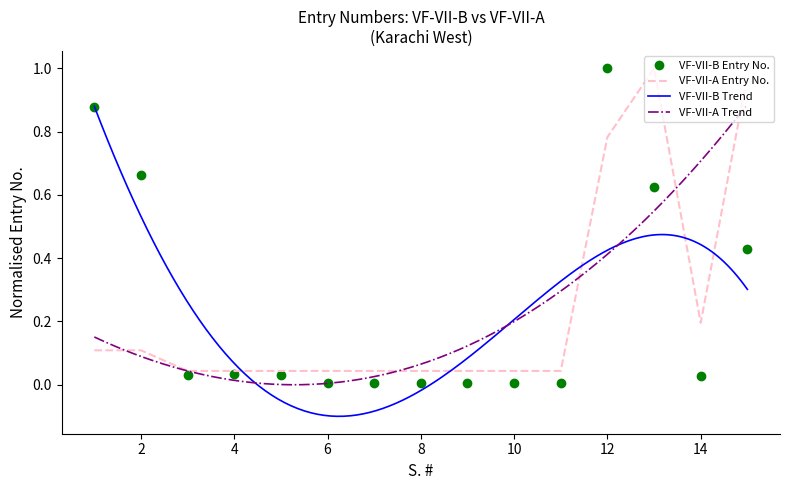

What is the greatest value displayed?

1.0